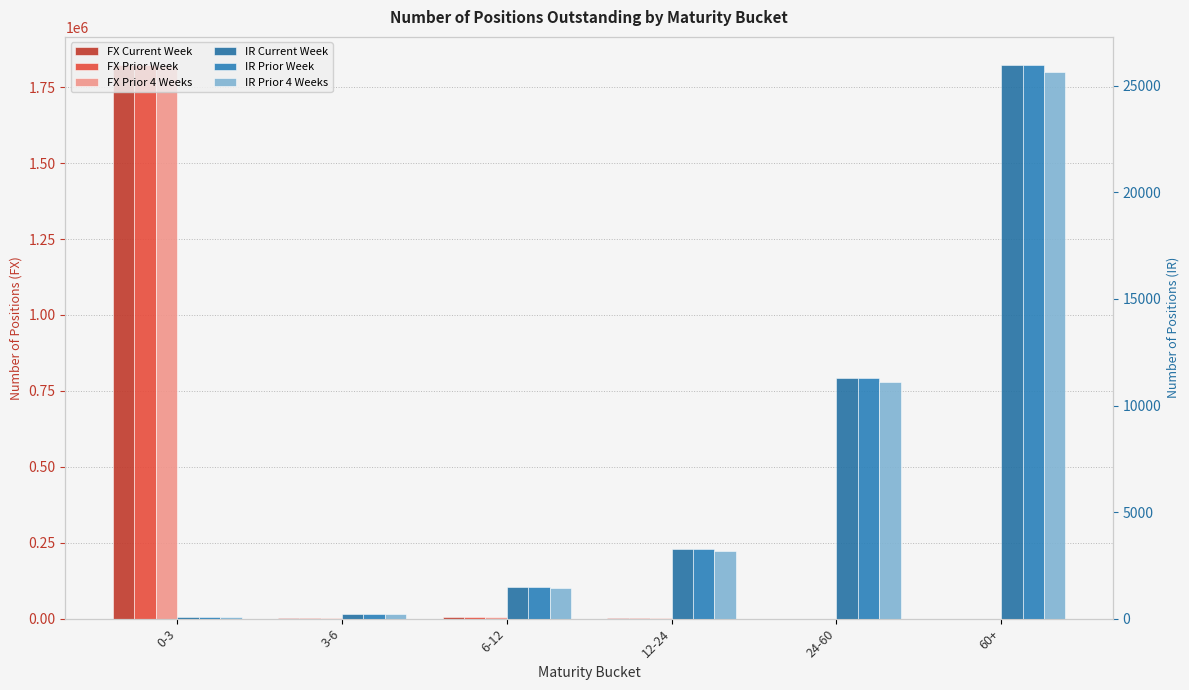

What is the label of the 4th bar from the right?

6-12